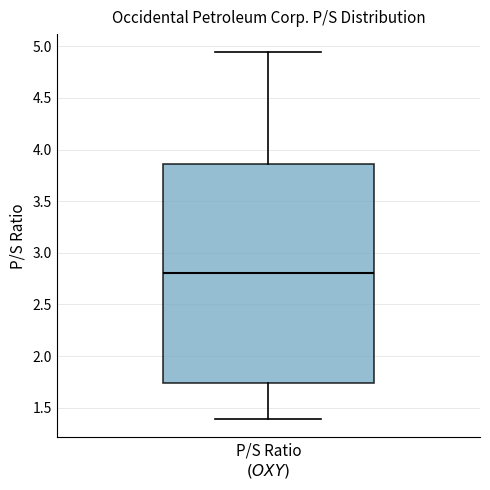

Transcribe this box plot: give where the median line is, the range the box spans, and where the two whiskers end, as read against the y-axis. The values are not printed on the chart, so give them approximately, as read against the axis.

median 2.80, box 1.75 to 3.85, whiskers 1.40 to 4.95